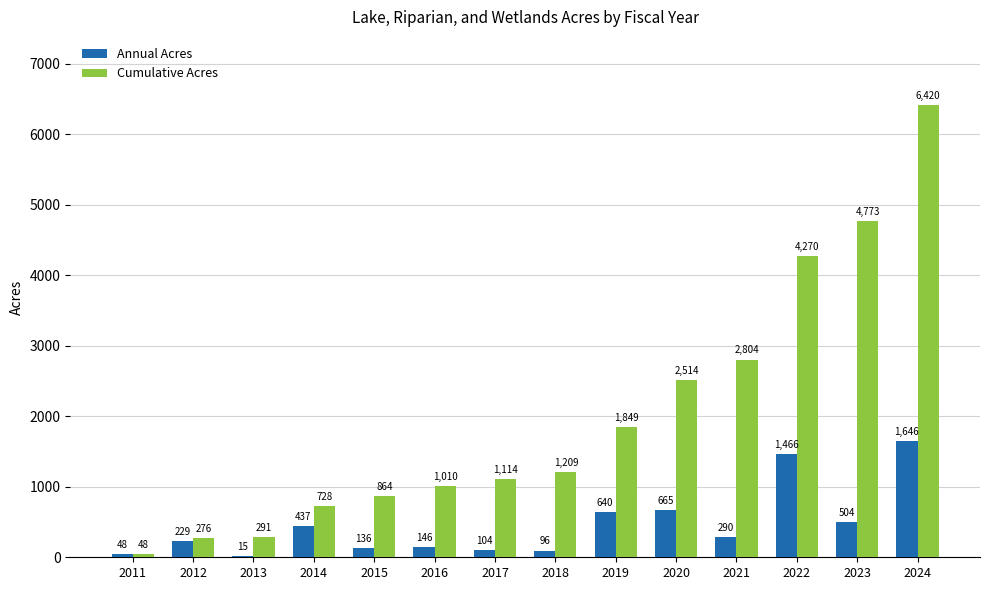

At which label does Cumulative Acres first exceed 1209?

2018